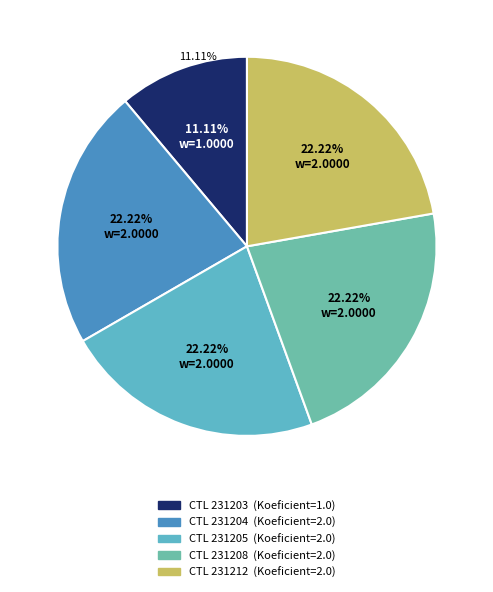

What is the largest slice in the pie chart?

231204